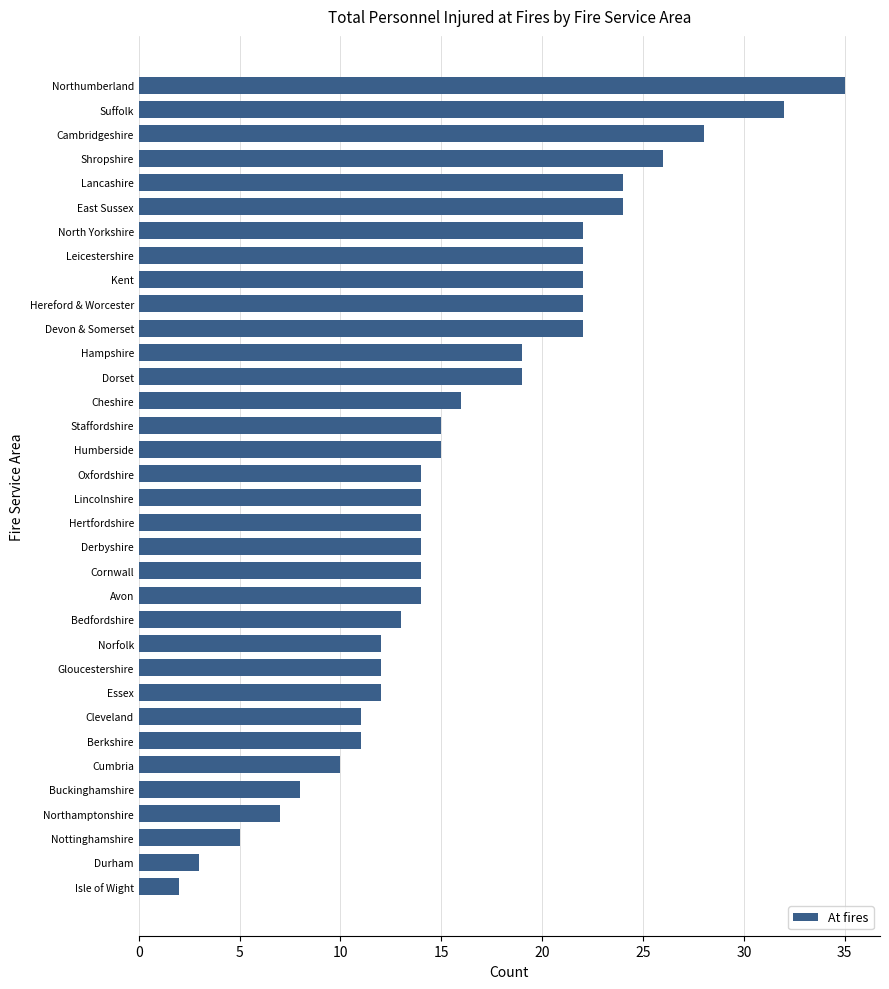

True or false: the data shows 5 at Nottinghamshire.

True